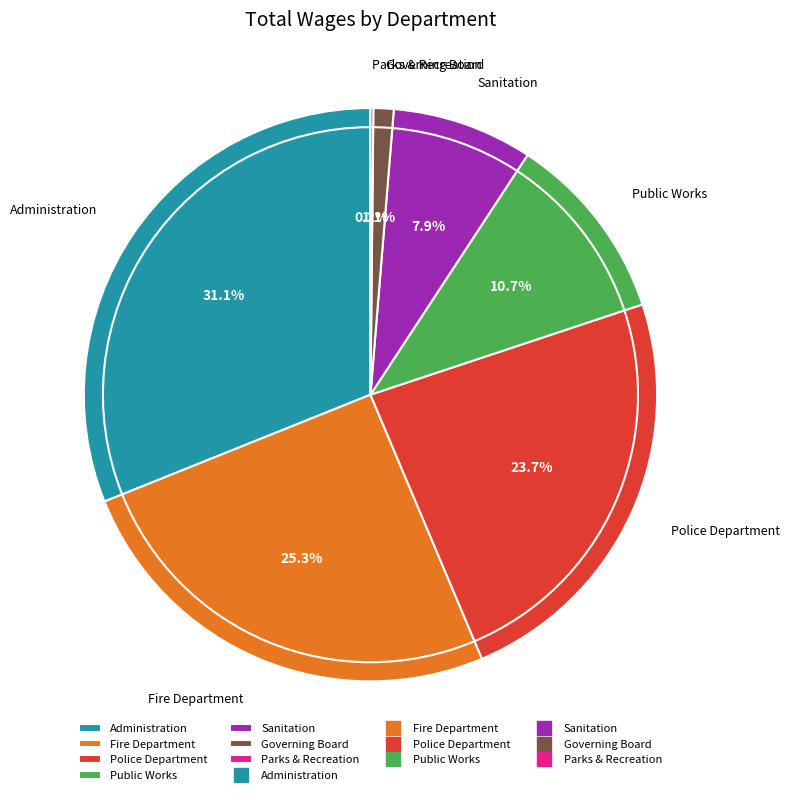

What is the total percentage of Public Works and Fire Department?

35.9%